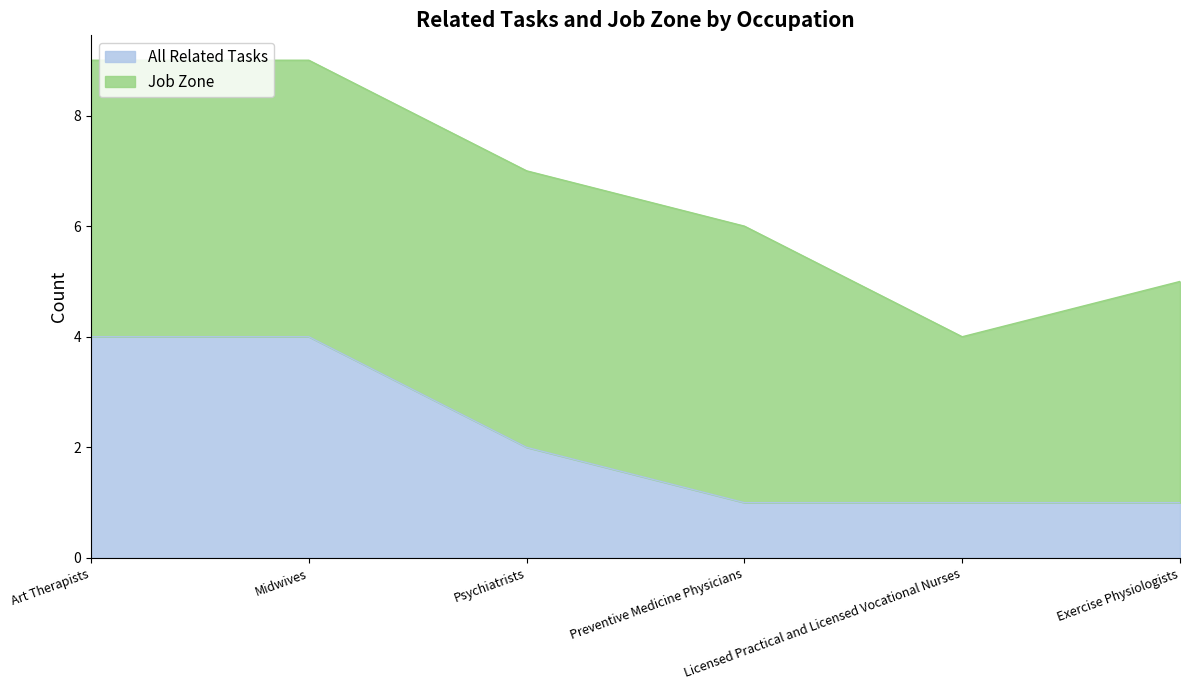

True or false: the data shows 2 at Psychiatrists.

True